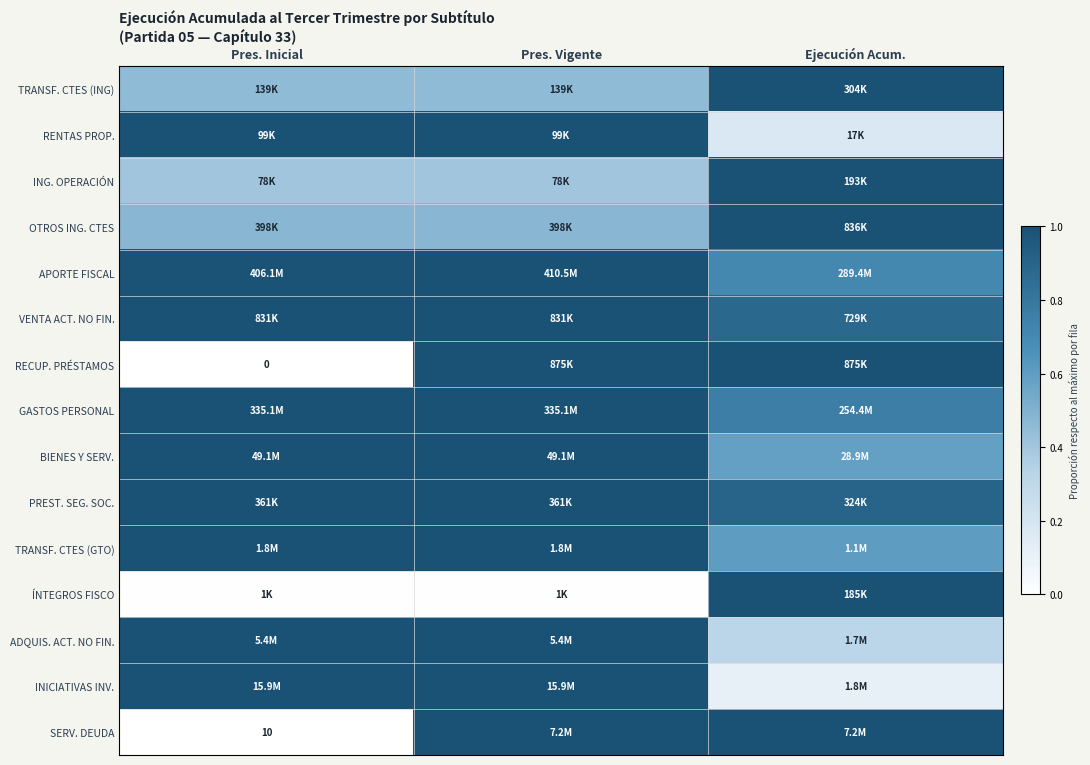

List the labels in order of OTROS ING. CTES value, smallest first.

Pres. Inicial, Pres. Vigente, Ejecución Acum.